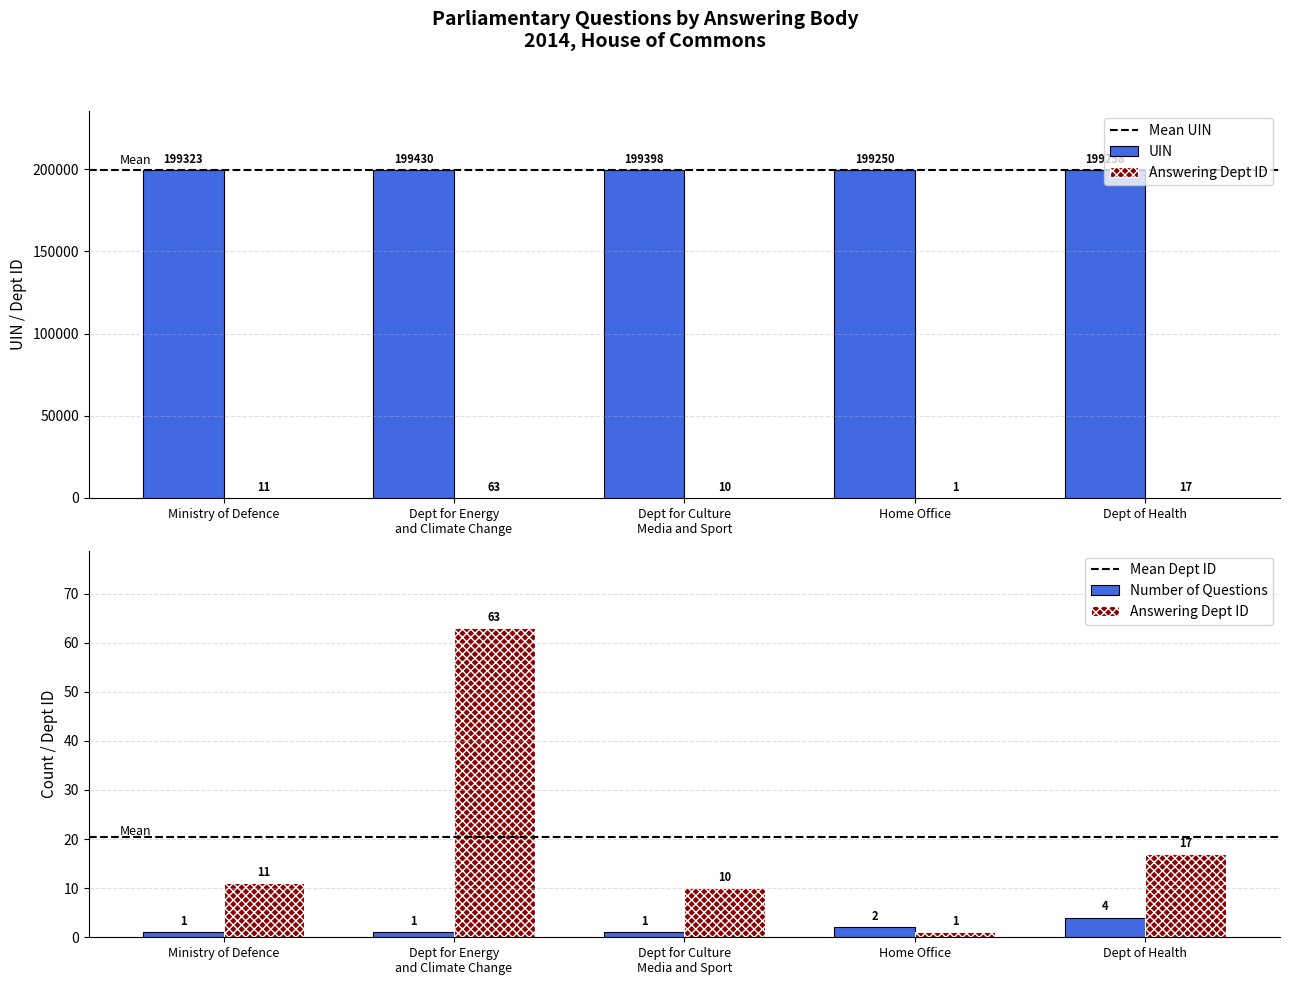

What is the total value across all series at Home Office?

199251